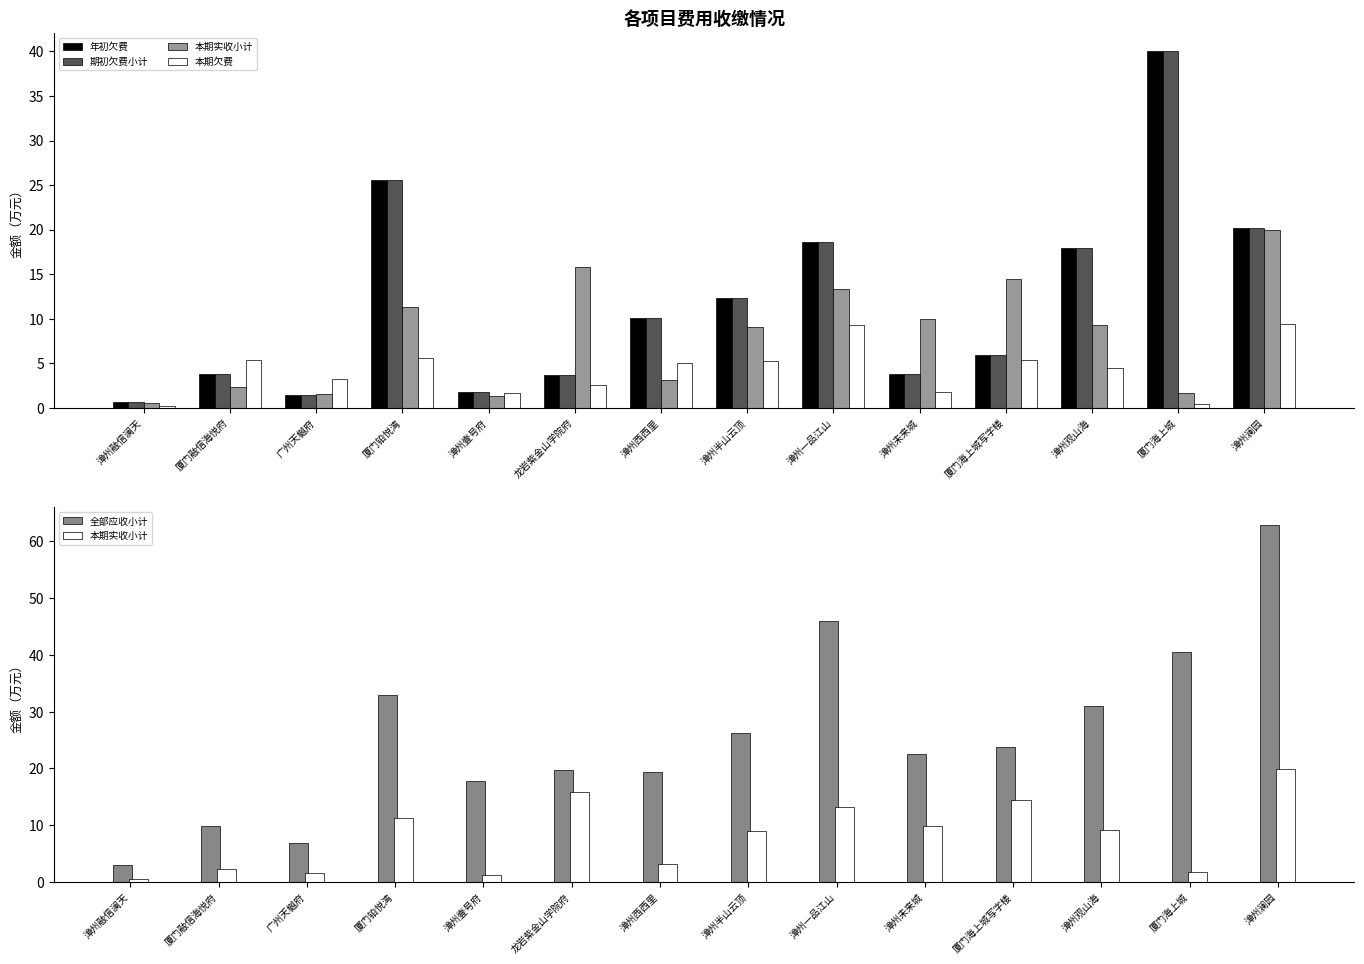

The 本期实收小计 series shows 9.2 at 漳州观山海. True or false?

True